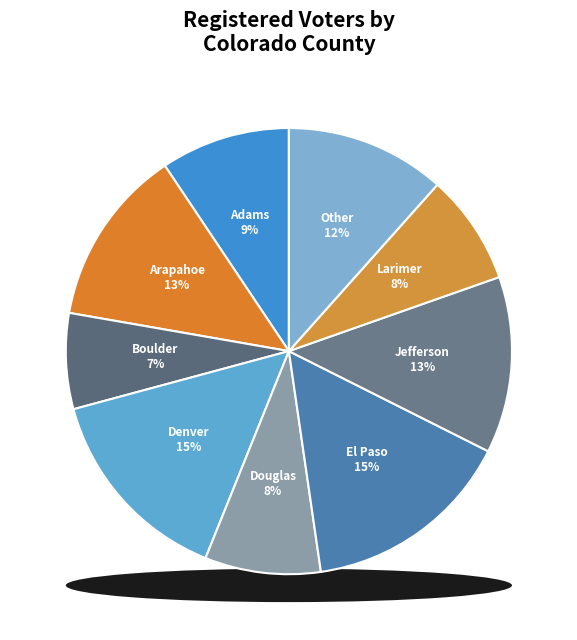

Which has a higher value, Adams or Jefferson?

Jefferson